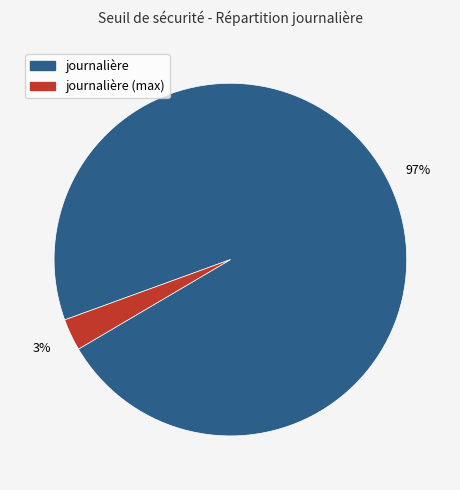

Does any single category account for the majority?

Yes